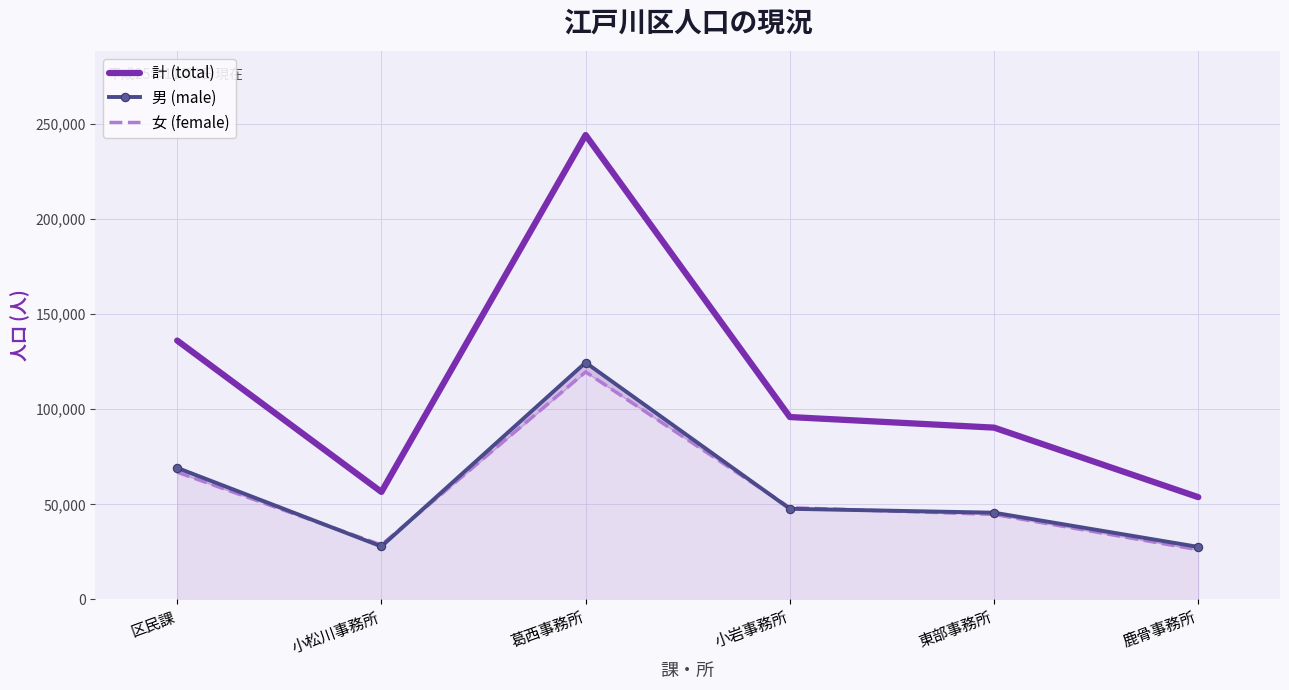

What is the total value across all series at 小松川事務所?

113014